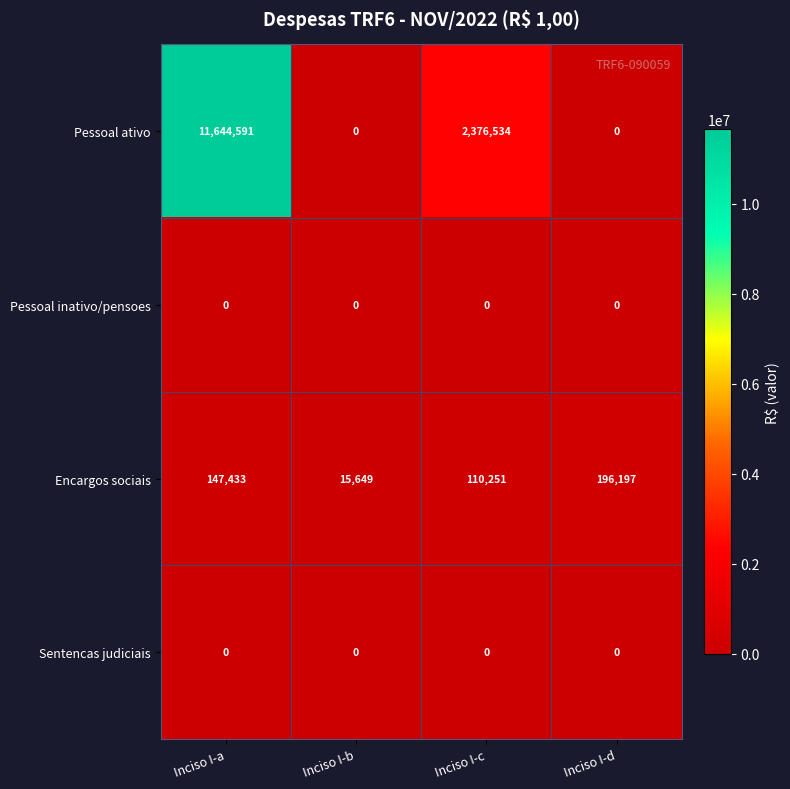

What is the total value across all series at Inciso I-c?

2486785